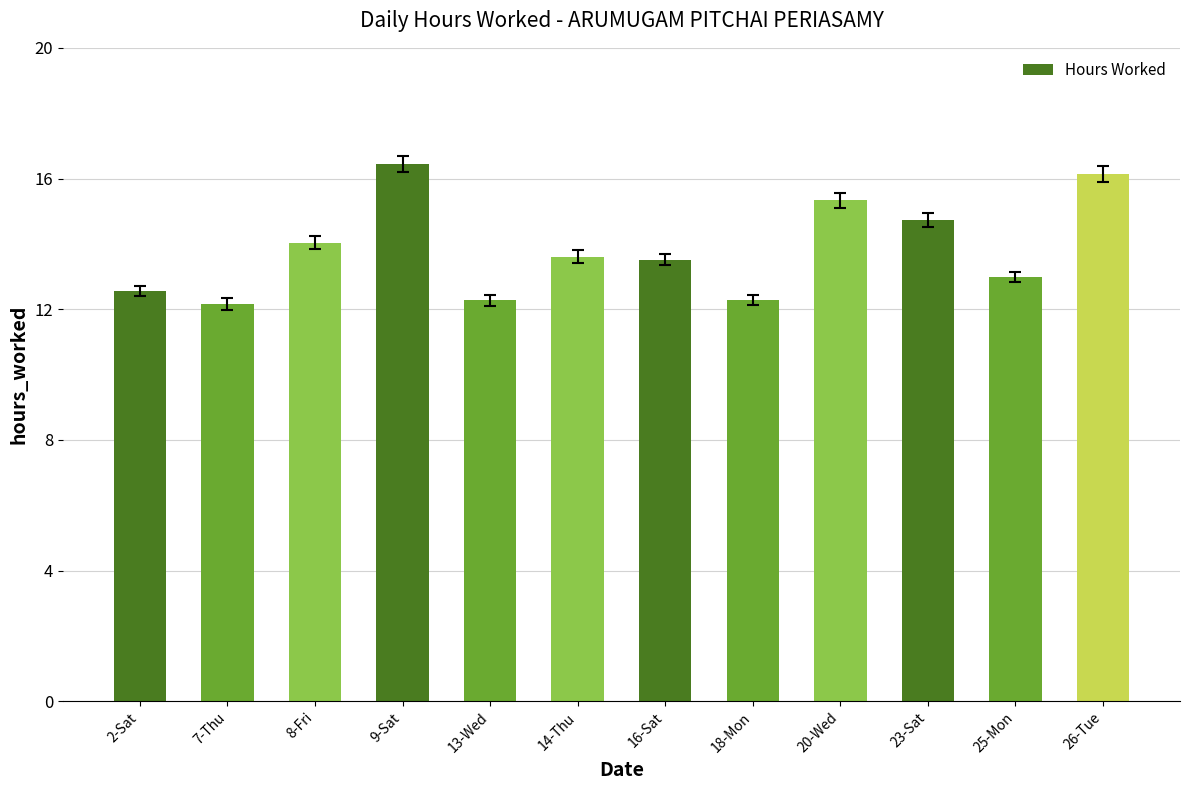

True or false: the data shows 12.3 at 13-Wed.

True